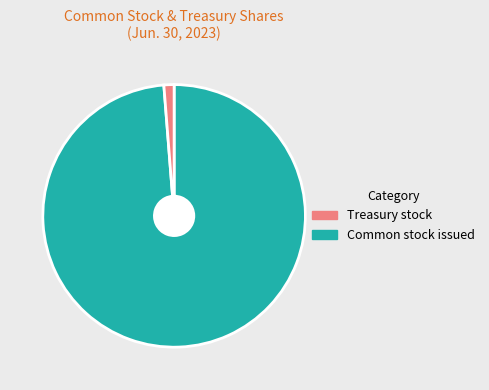

Does any single category account for the majority?

Yes